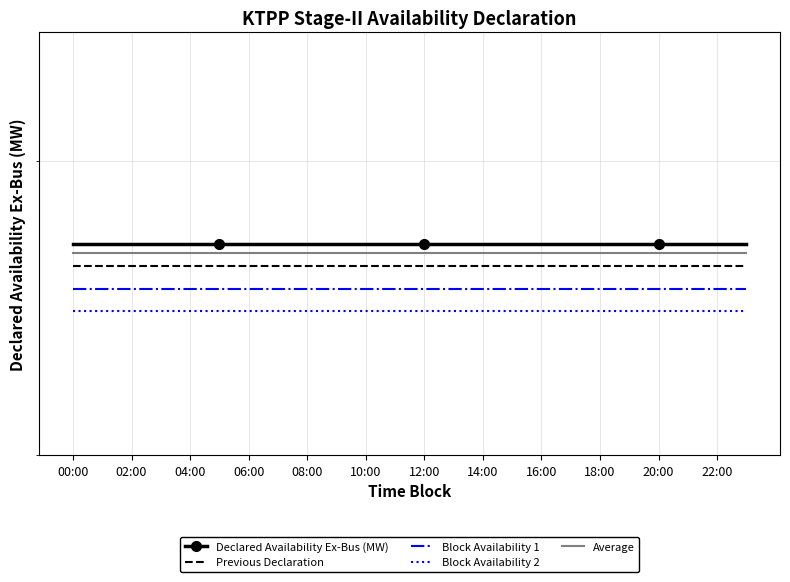

What is the total value across all series at 10:00?

2800.1